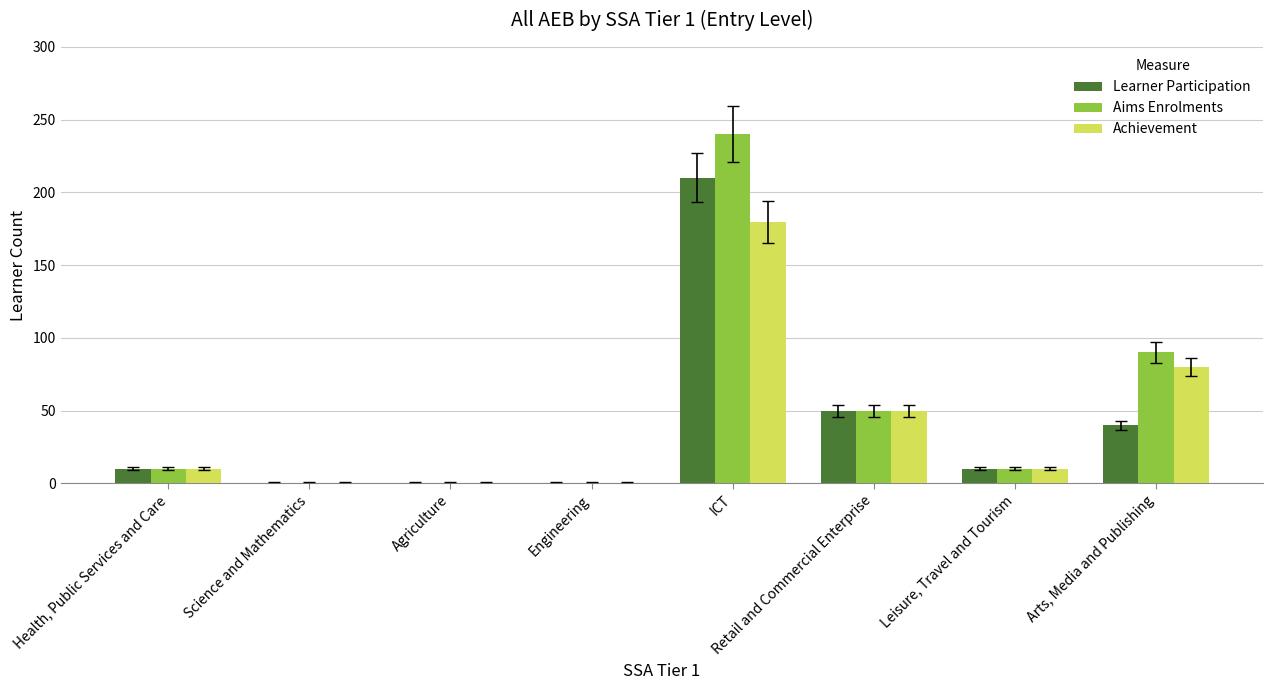

Which label corresponds to the largest value in the chart?

ICT